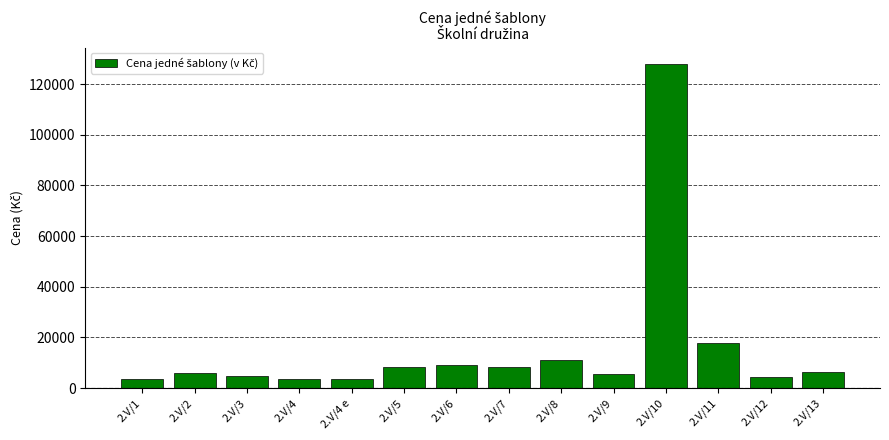

How many bars are there in total?

14